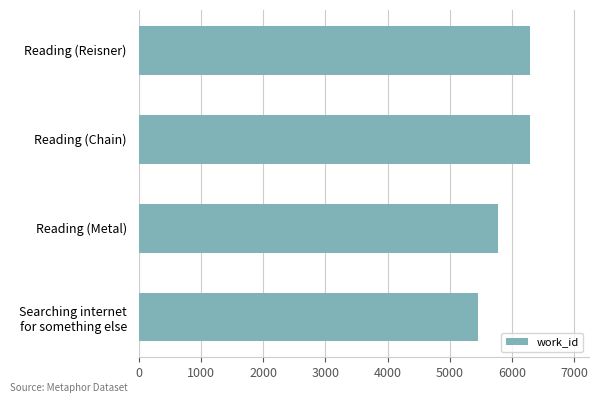

Reading top to bottom, extract all data points from this chart.

6293	6293	5775	5457